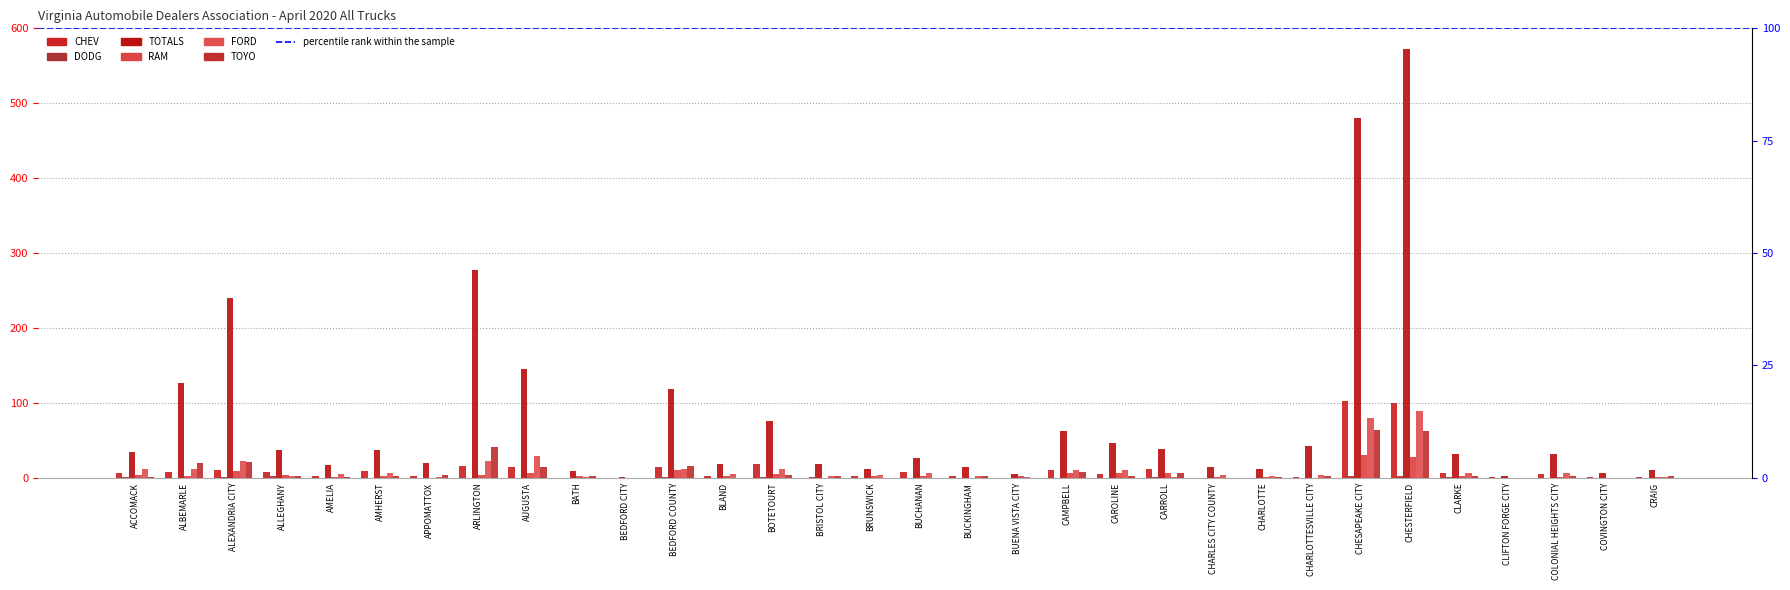

Which series has the largest range (max minus min)?

TOTALS